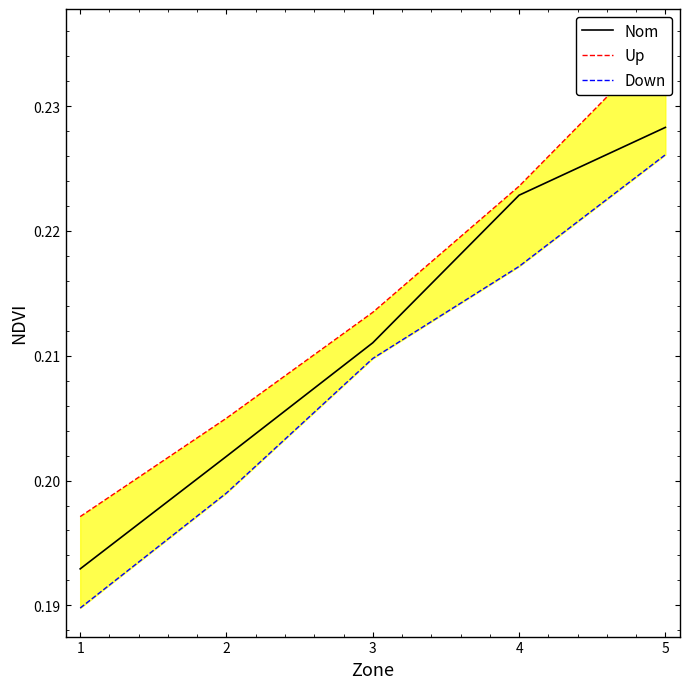

Which has a higher value, 4 or 3?

4